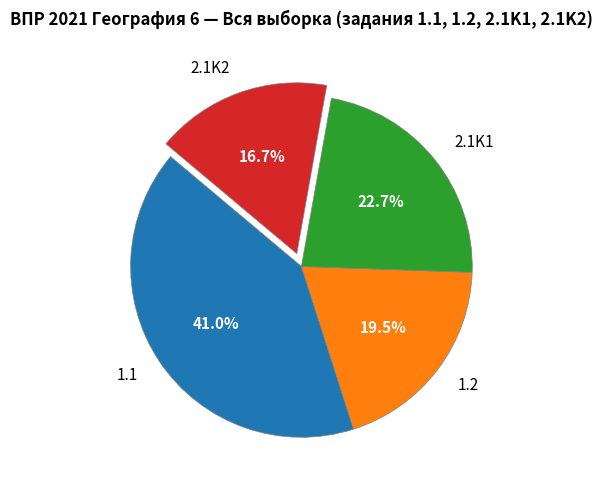

Combined, do 1.1 and 2.1K1 account for over 50%?

Yes